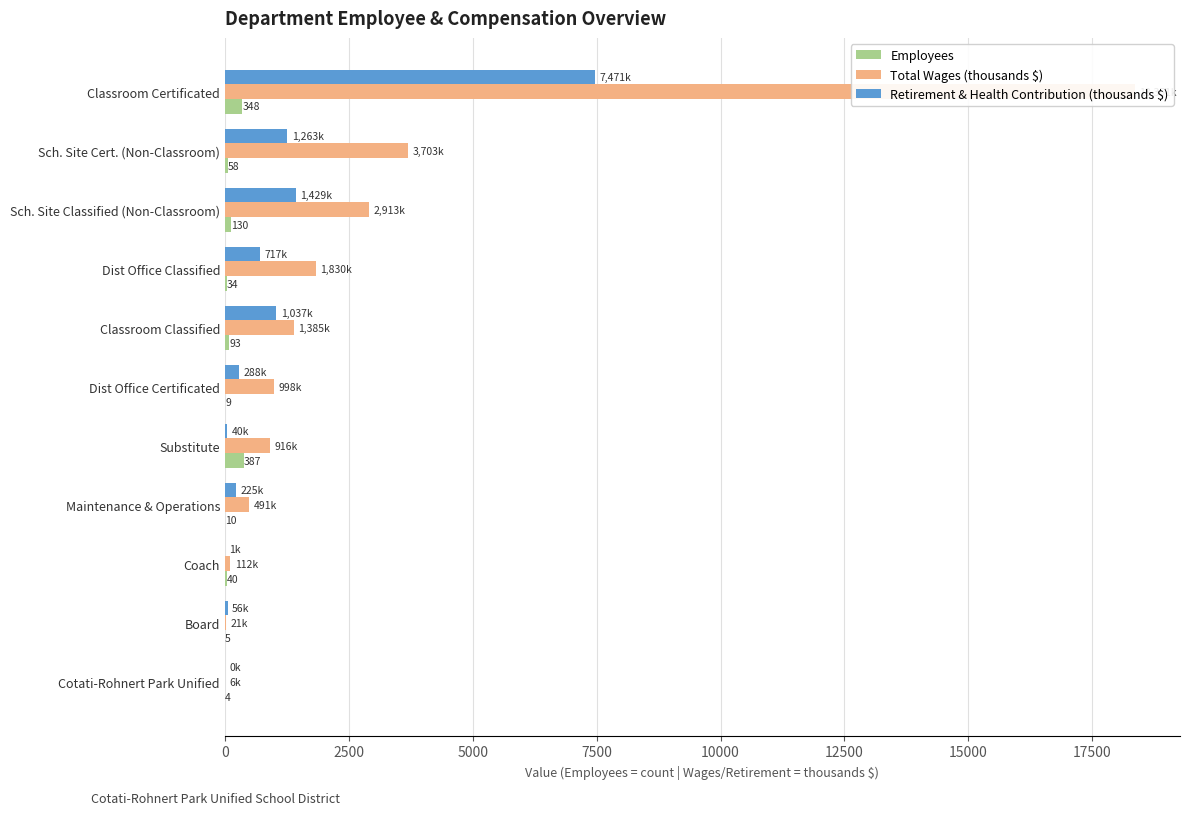

True or false: Total Wages (thousands $) has a value of 915.6 at Substitute.

True